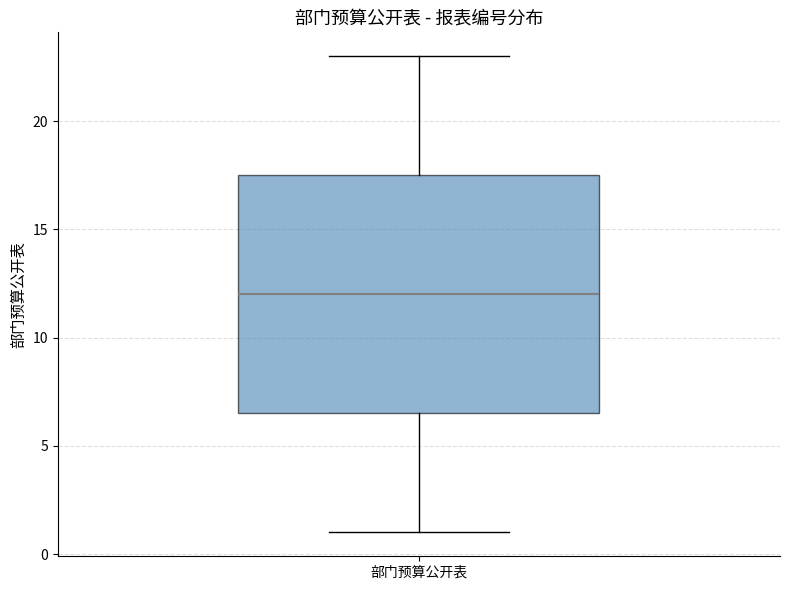

Where does the upper whisker of the box for 部门预算公开表 end on the y-axis? The values are not printed on the chart, so give them approximately, as read against the axis.

23.0